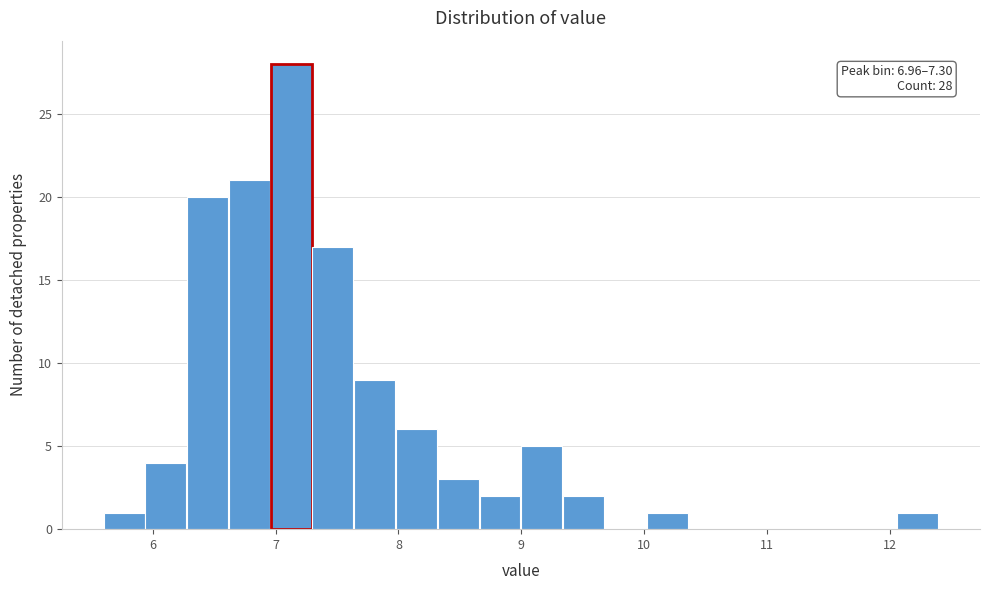

Read against the x-axis, roughly where is the centre of the tallest bar?

7.1